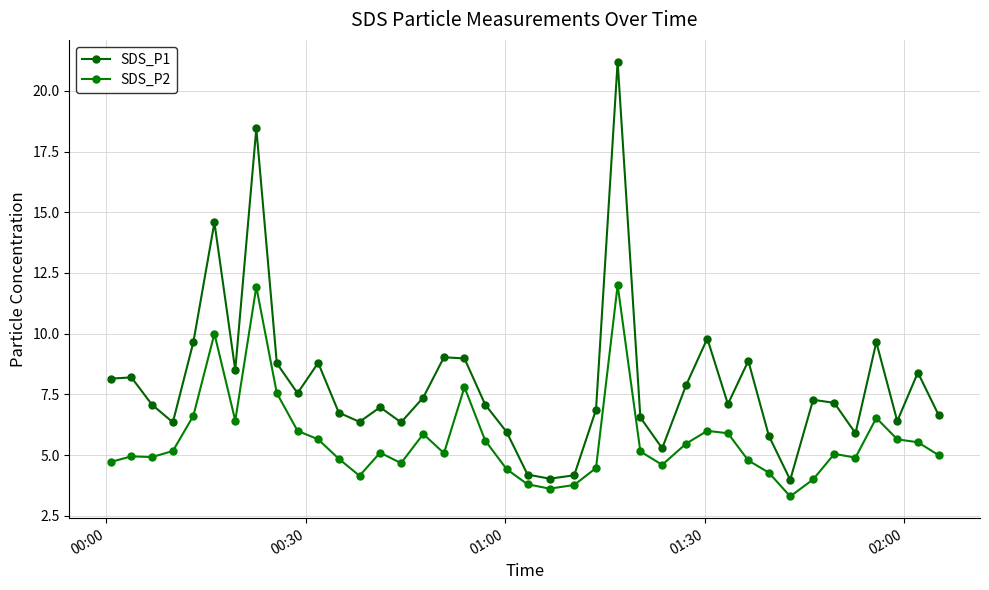

How many categories are shown in the chart?

40